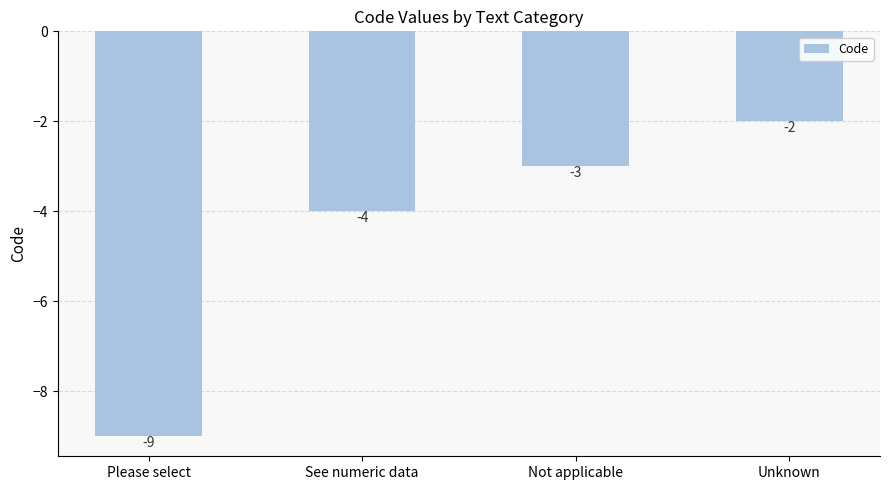

What is the smallest value displayed?

-9